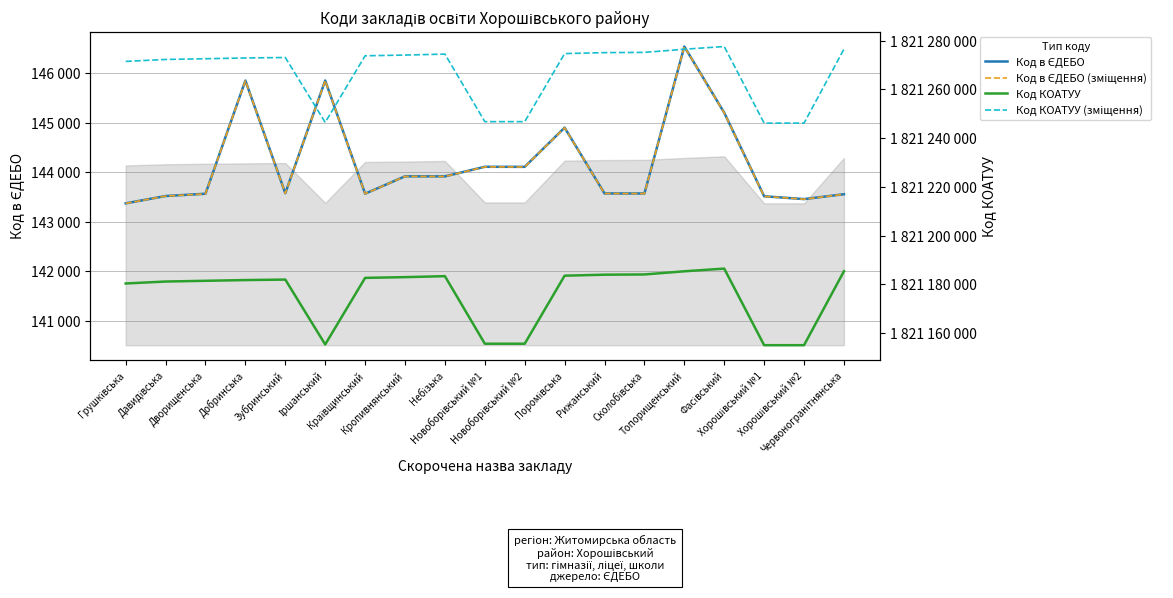

What is the label of the 3rd point from the right?

Хорошівський №1